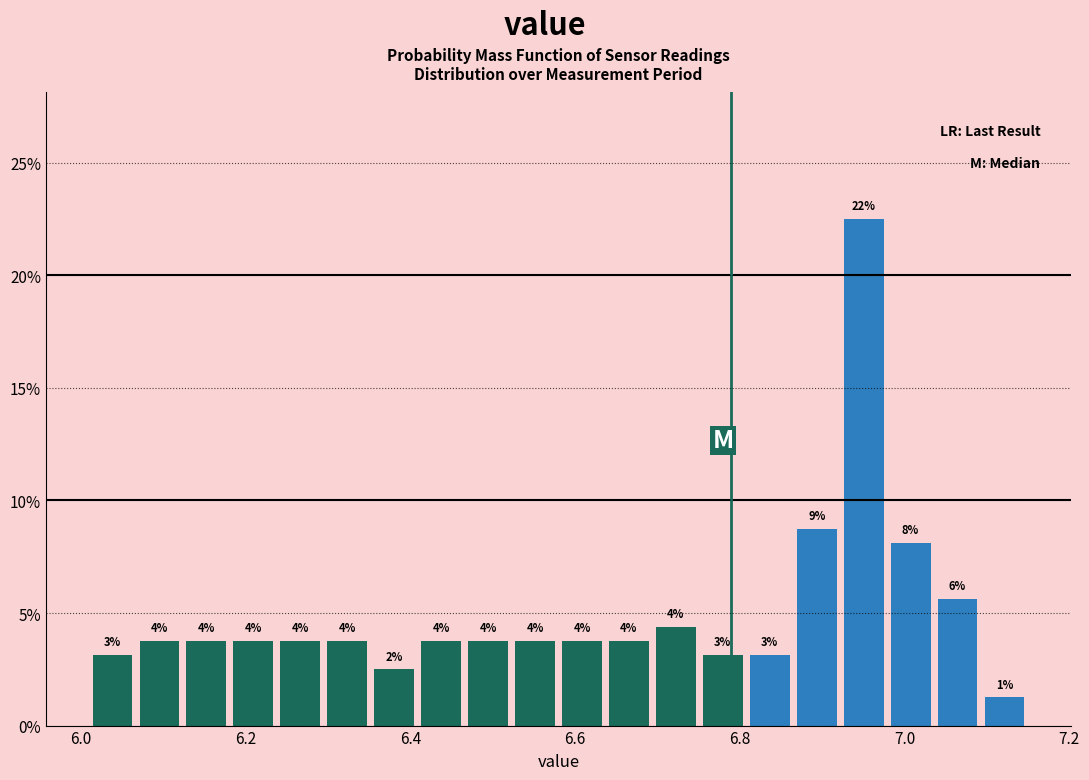

Around what value on the x-axis is the tallest bar? Give the approximate position of its centre, as read against the axis.

6.96